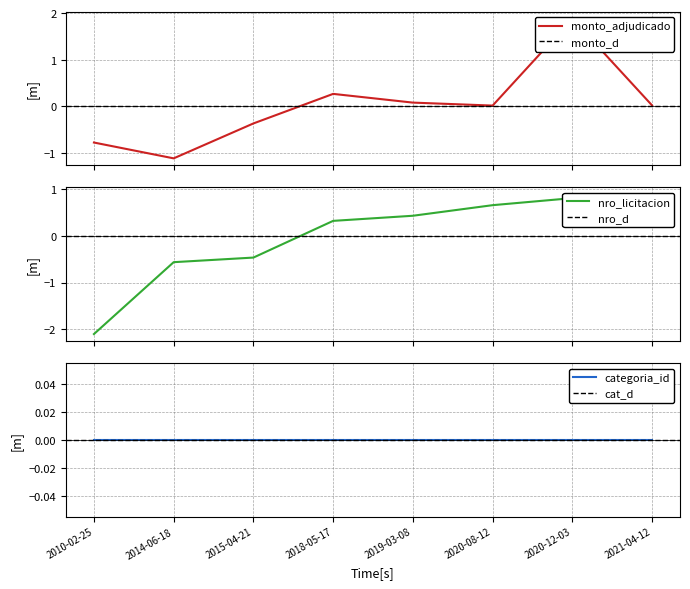

True or false: monto_adjudicado and nro_licitacion cross at least once.

True